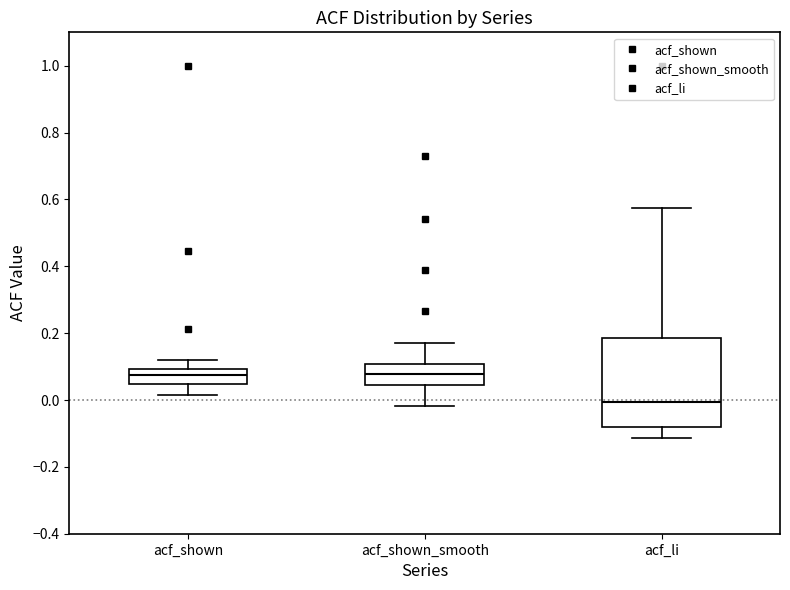

Which box is the tallest, from its lower edge to its upper edge?

acf_li